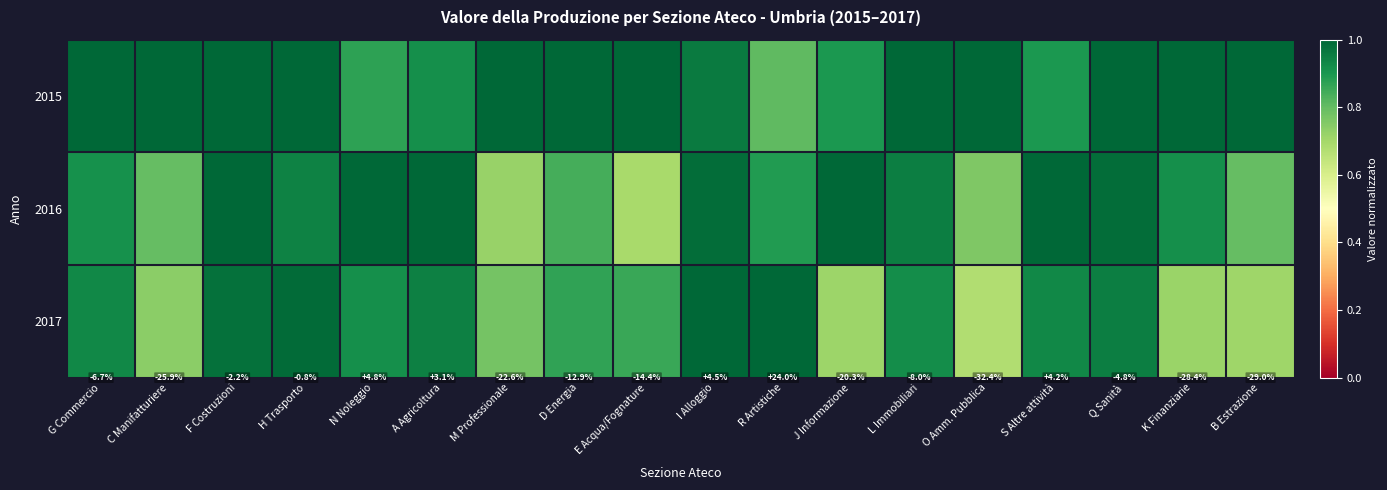

What is the approximate value of 2017 at K Finanziarie?

0.7